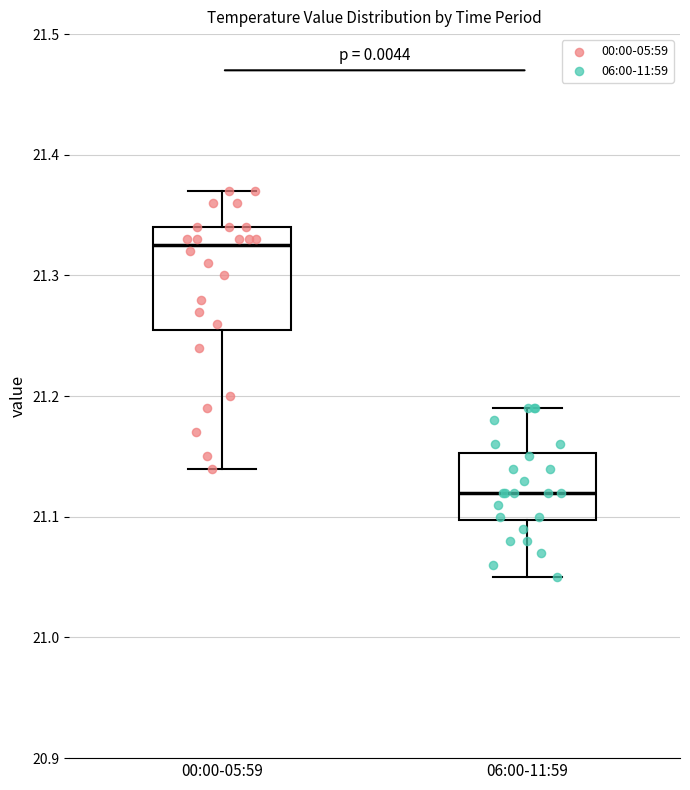

Which box has the lowest median line?

06:00-11:59